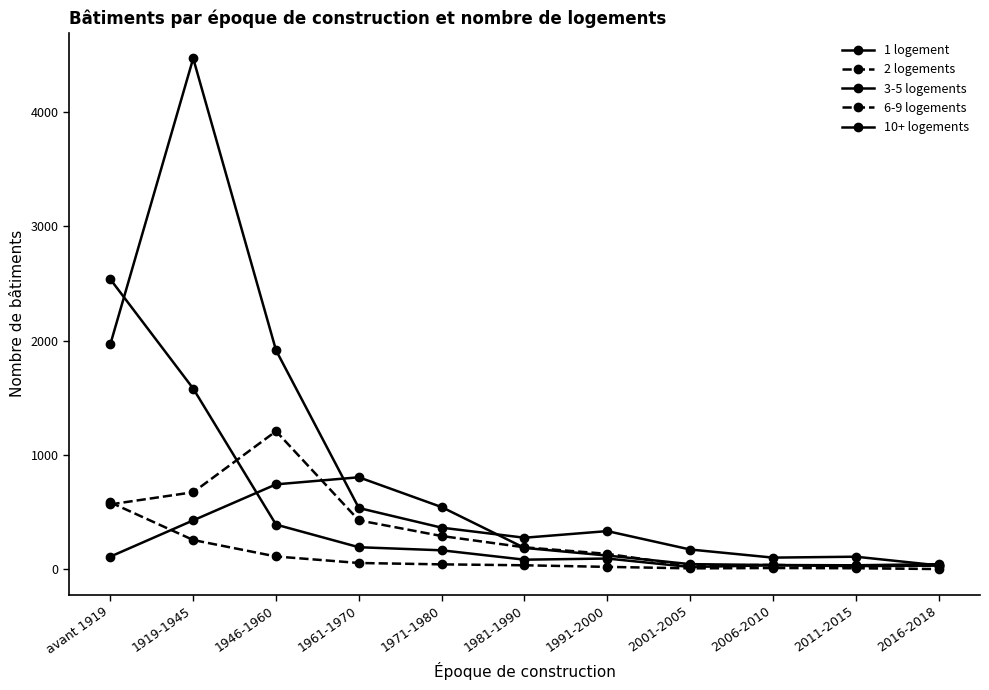

How many lines are shown in the chart?

5